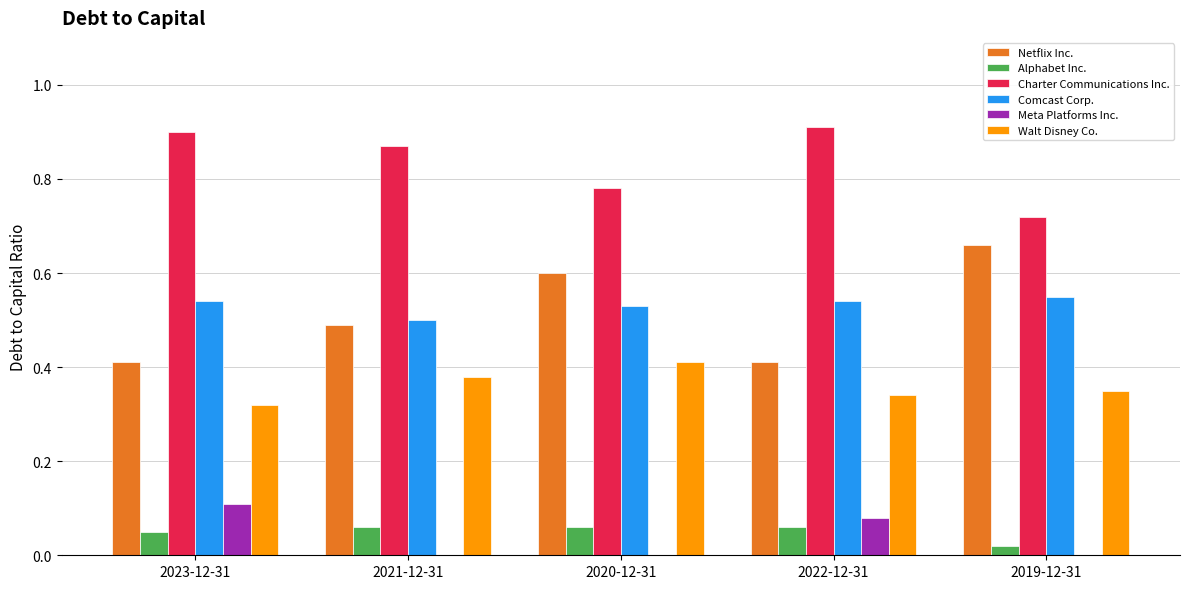

Is the value of Charter Communications Inc. at 2022-12-31 greater than the value of Comcast Corp. at 2019-12-31?

Yes